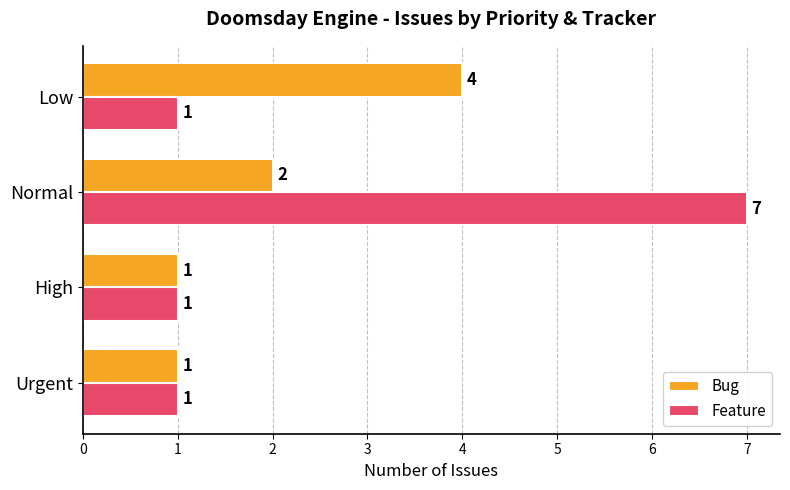

Read the Bug value at Low.

4